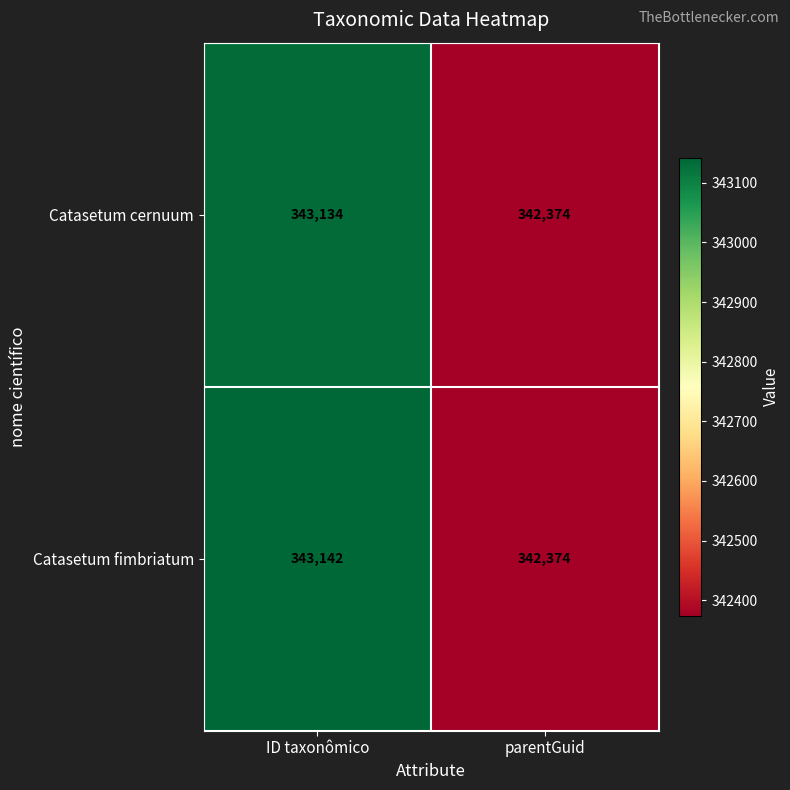

How many series are shown in this chart?

2